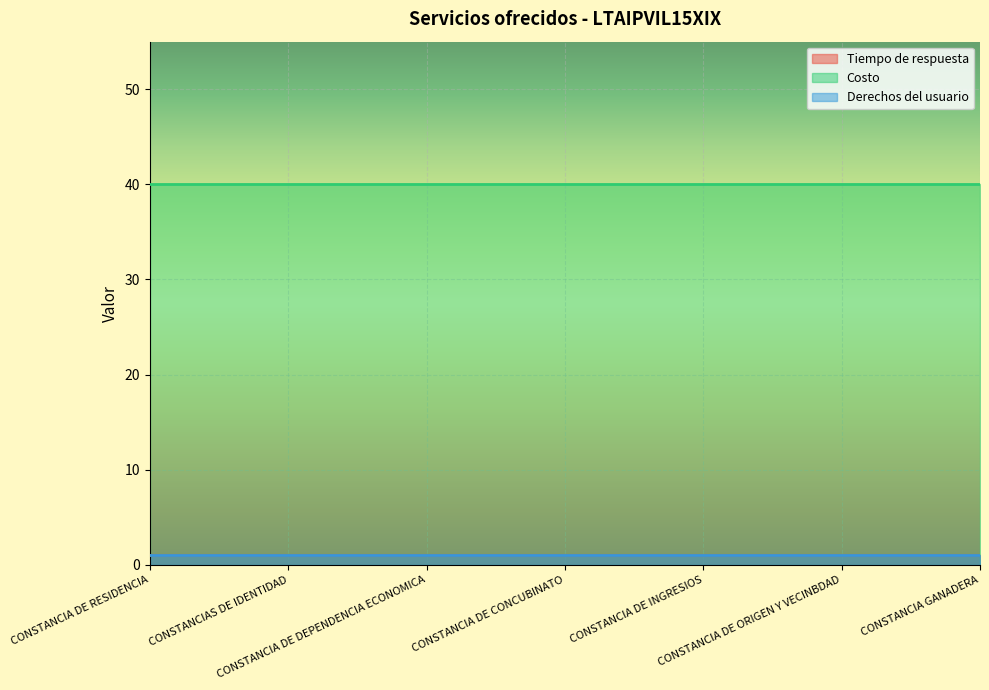

Count the number of categories in the chart.

7